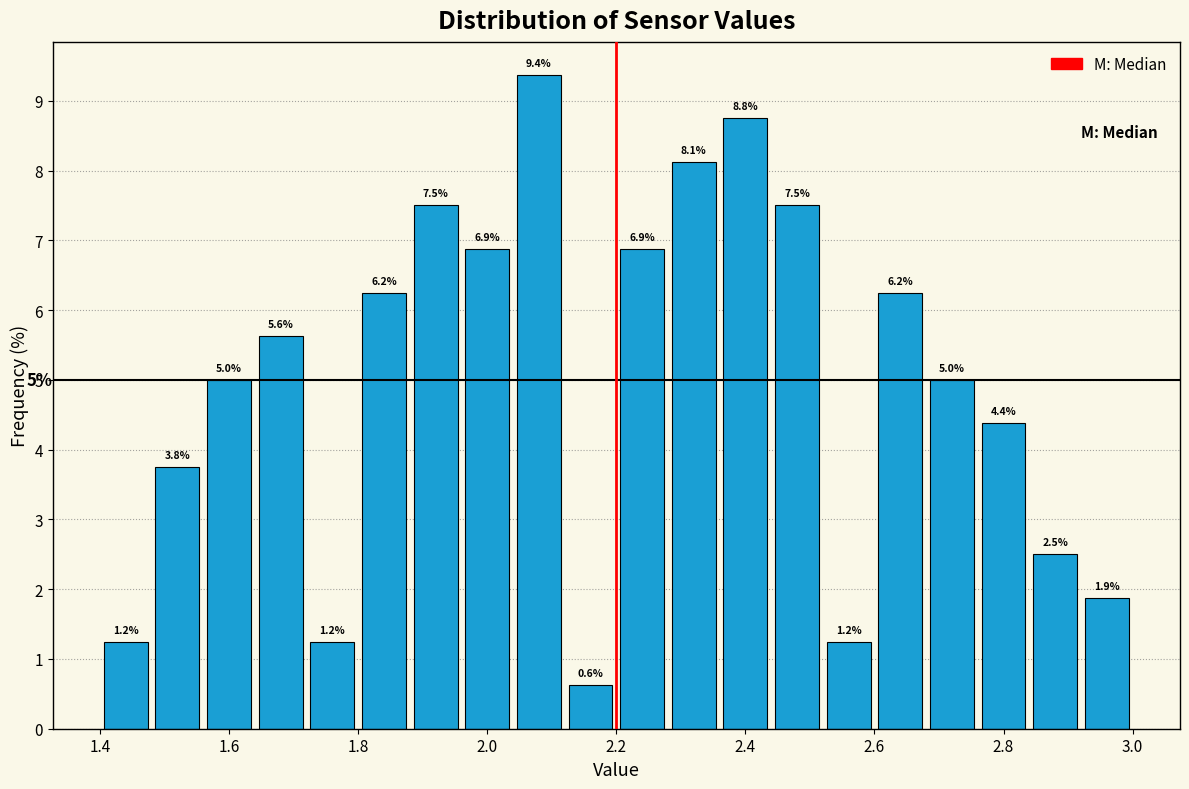

Which range on the x-axis has the tallest bar?

2.04 to 2.12